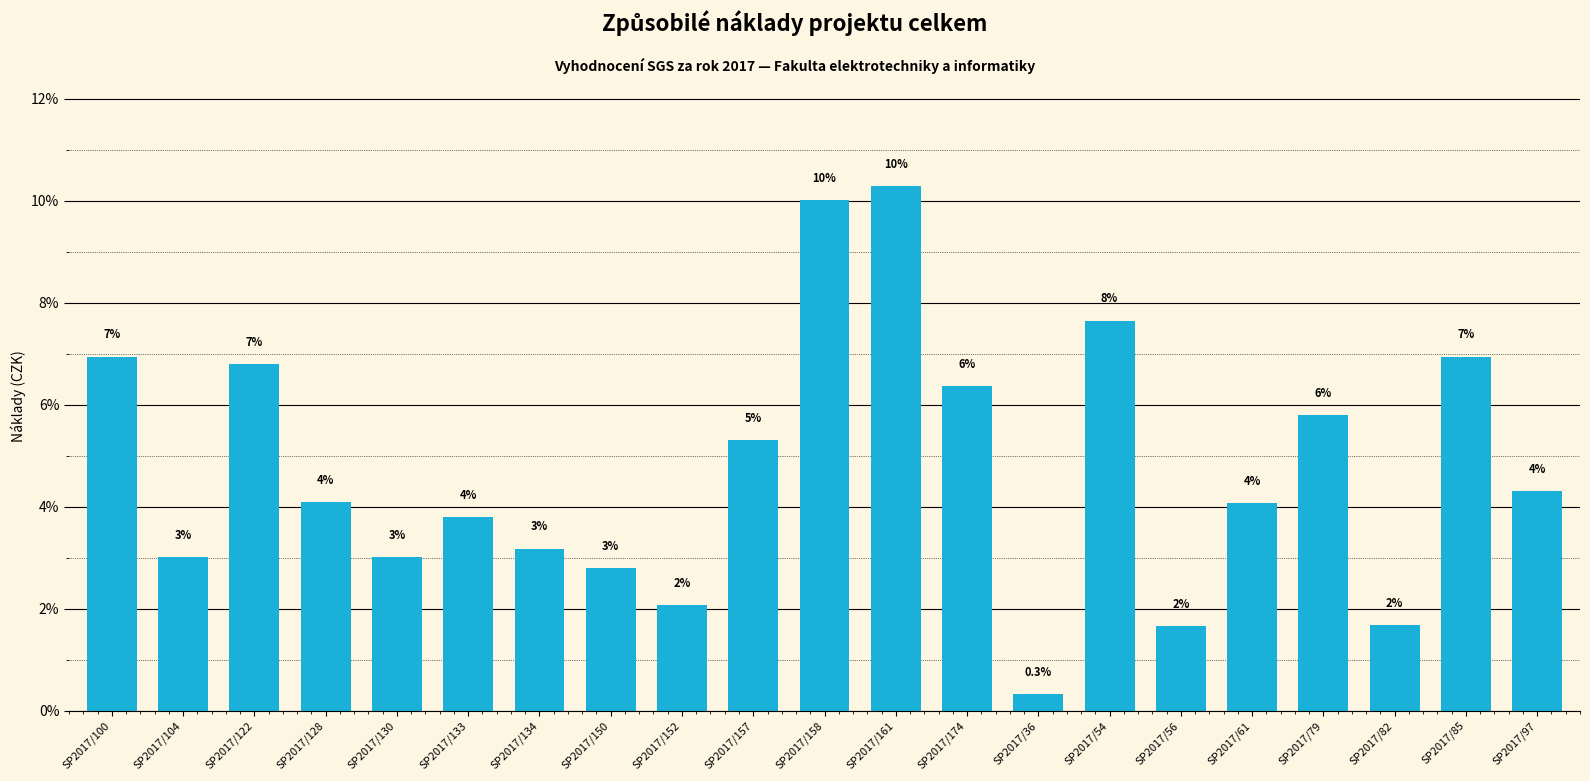

What is the smallest value displayed?

0.3